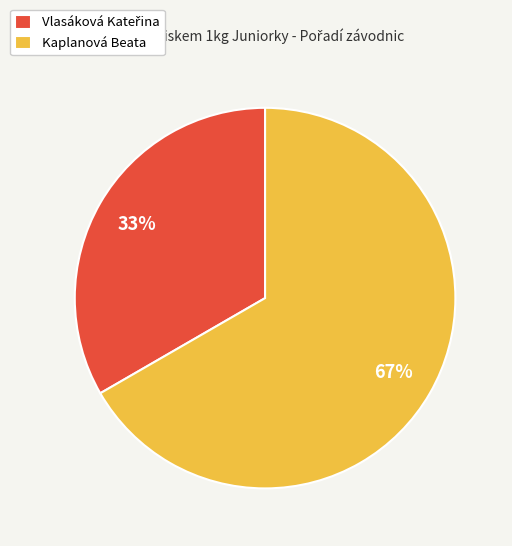

Does any single category account for the majority?

Yes